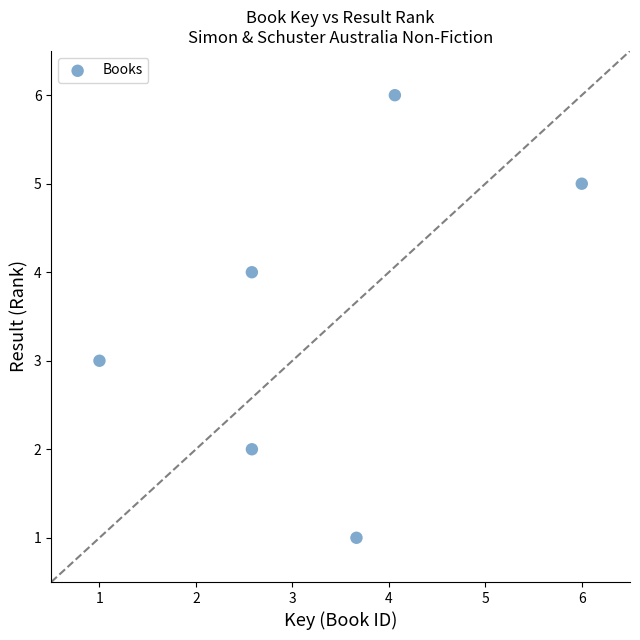

What is the average Y value?

4